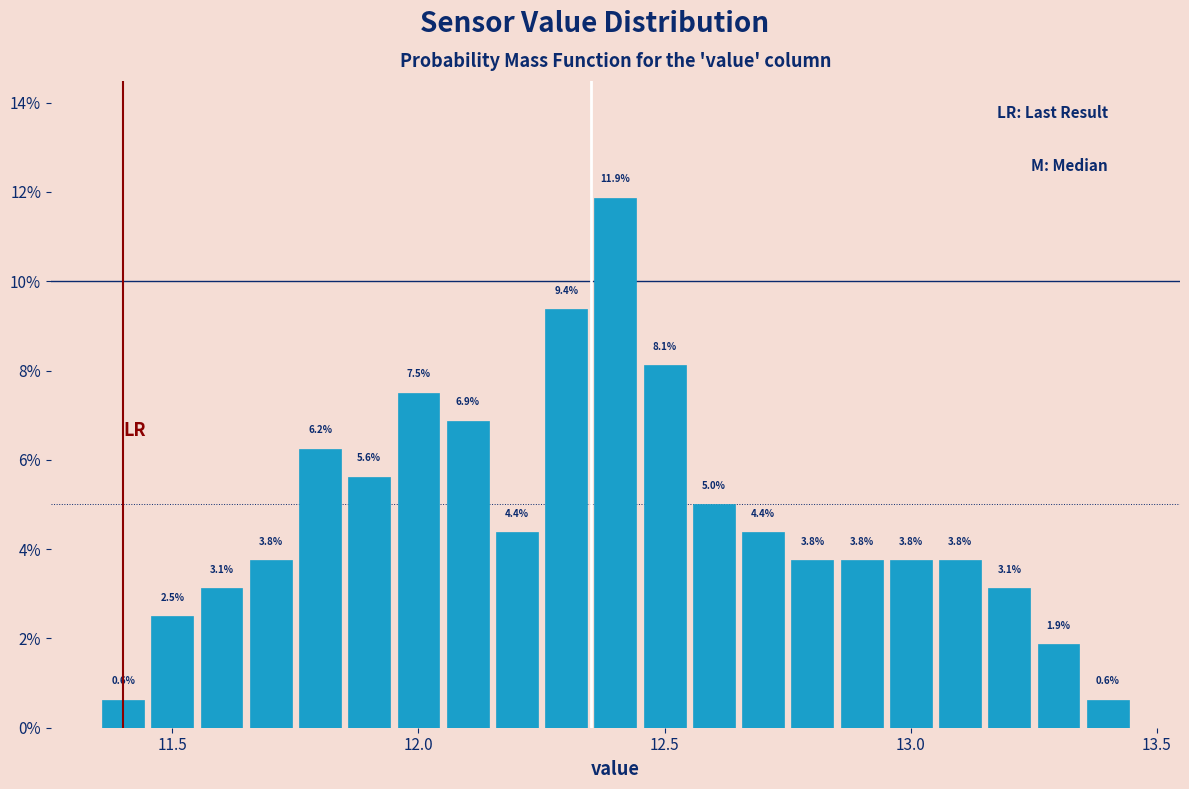

Around what value on the x-axis is the tallest bar? Give the approximate position of its centre, as read against the axis.

12.40